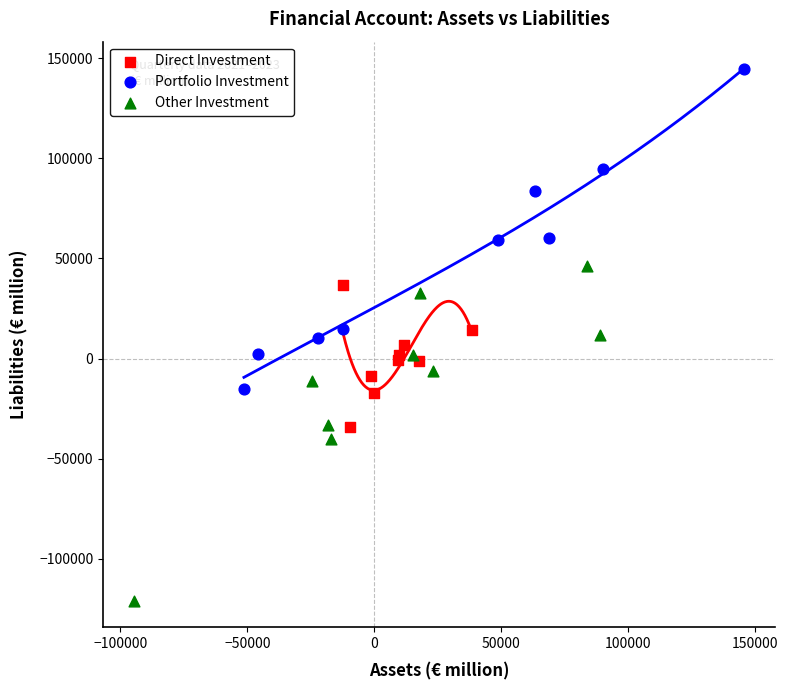

Which series contains the highest Y value?

Portfolio Investment